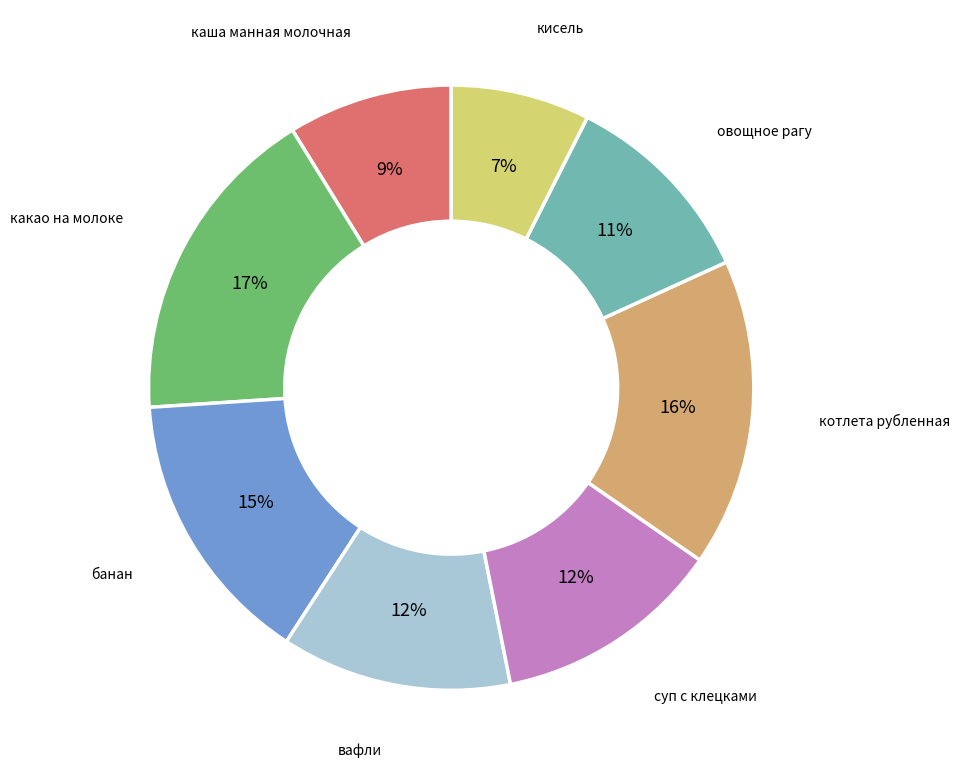

To the nearest percent, what is the difference between the largest and smallest slice percentages?

10%